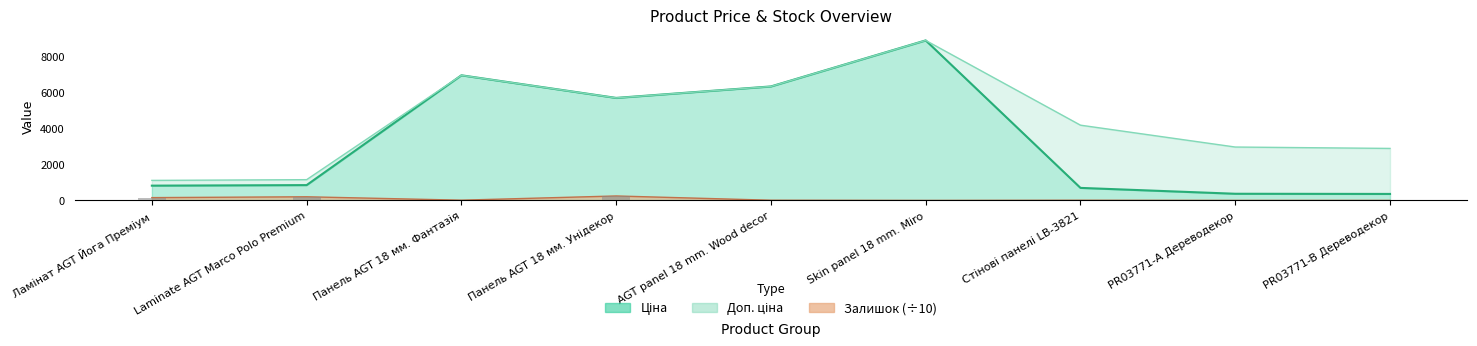

Reading left to right, extract all data points from this chart.

Ціна: Ламінат AGT Йога Преміум=818.5	Laminate AGT Marco Polo Premium=848.4	Панель AGT 18 мм. Фантазія=6925.7	Панель AGT 18 мм. Унідекор=5673.8	AGT panel 18 mm. Wood decor=6308.8	Skin panel 18 mm. Miro=8856.7	Стінові панелі LB-3821=694.3	PR03771-А Дереводекор=369.5	PR03771-B Дереводекор=359.9
Доп. ціна: Ламінат AGT Йога Преміум=1109.2	Laminate AGT Marco Polo Premium=1149.7	Панель AGT 18 мм. Фантазія=6925.7	Панель AGT 18 мм. Унідекор=5673.8	AGT panel 18 mm. Wood decor=6308.8	Skin panel 18 mm. Miro=8856.7	Стінові панелі LB-3821=4165.6	PR03771-А Дереводекор=2955.8	PR03771-B Дереводекор=2878.8
Залишок: Ламінат AGT Йога Преміум=155.9	Laminate AGT Marco Polo Premium=202.4	Панель AGT 18 мм. Фантазія=14.4	Панель AGT 18 мм. Унідекор=247.5	AGT panel 18 mm. Wood decor=11.9	Skin panel 18 mm. Miro=1.1	Стінові панелі LB-3821=10.6	PR03771-А Дереводекор=1.5	PR03771-B Дереводекор=1.5